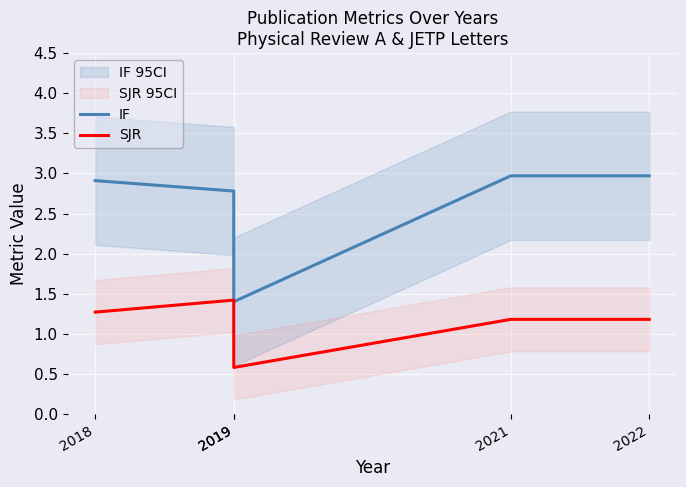

Which category has the lowest value in the SJR series?

2019